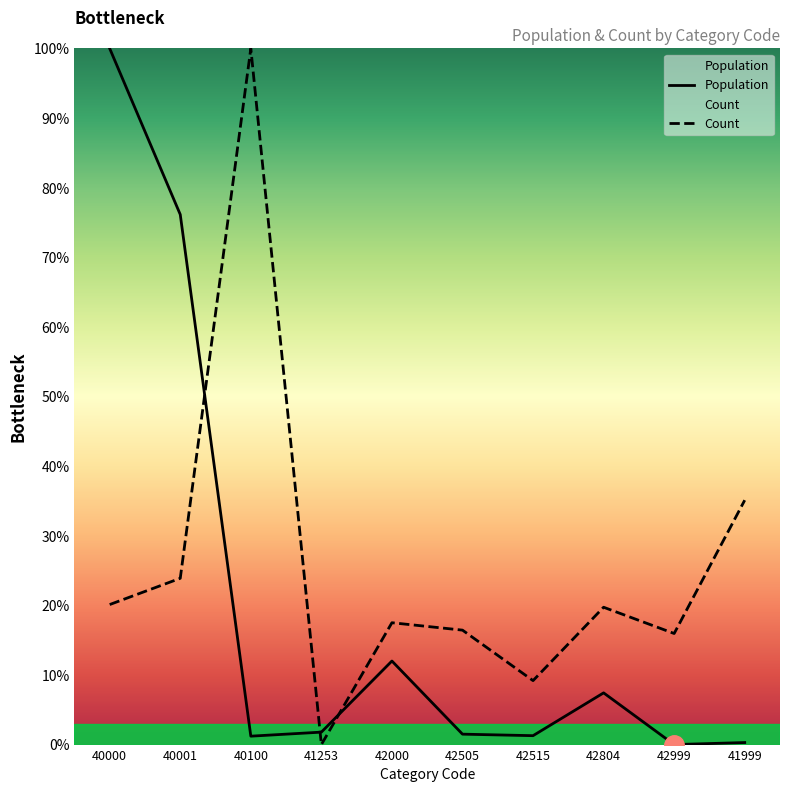

How many lines are shown in the chart?

2